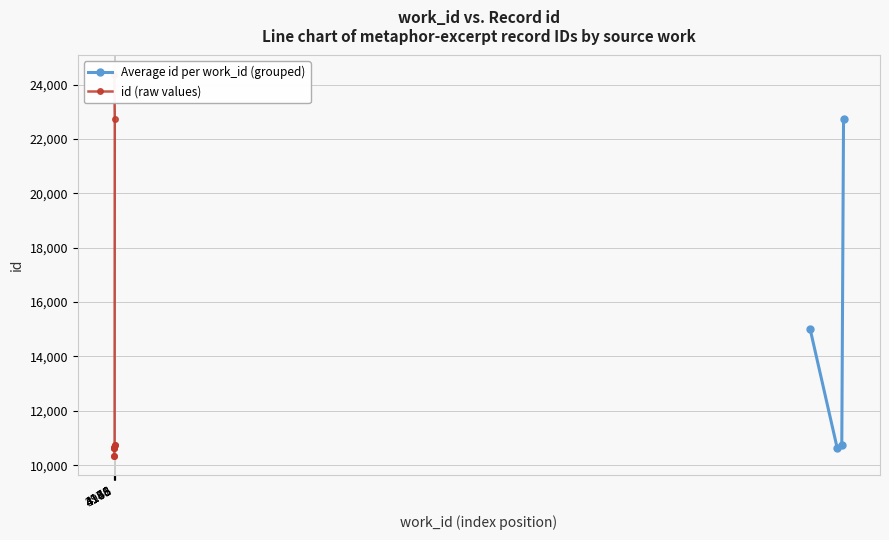

What value does the data have at 4141?

10648